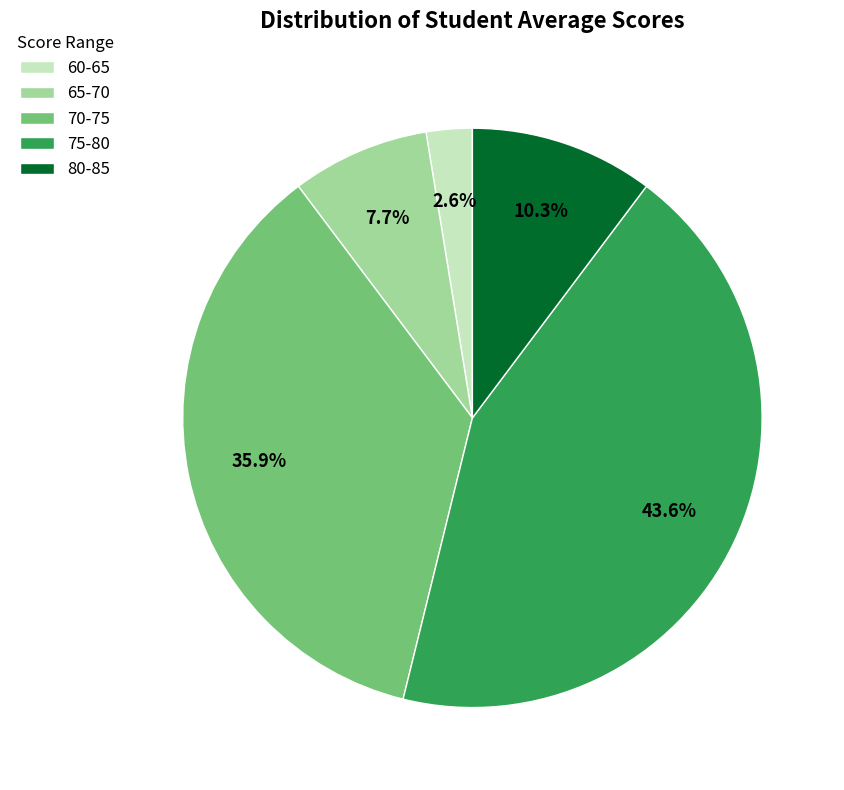

Does any single category account for the majority?

No